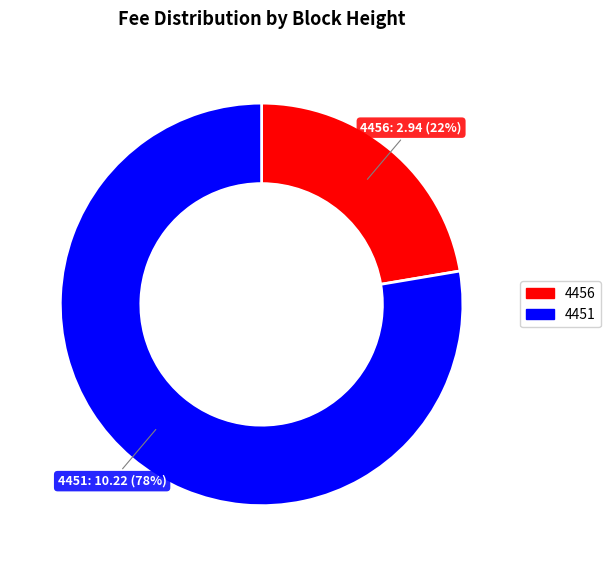

Is the sum of 4451 and 4456 greater than half?

Yes